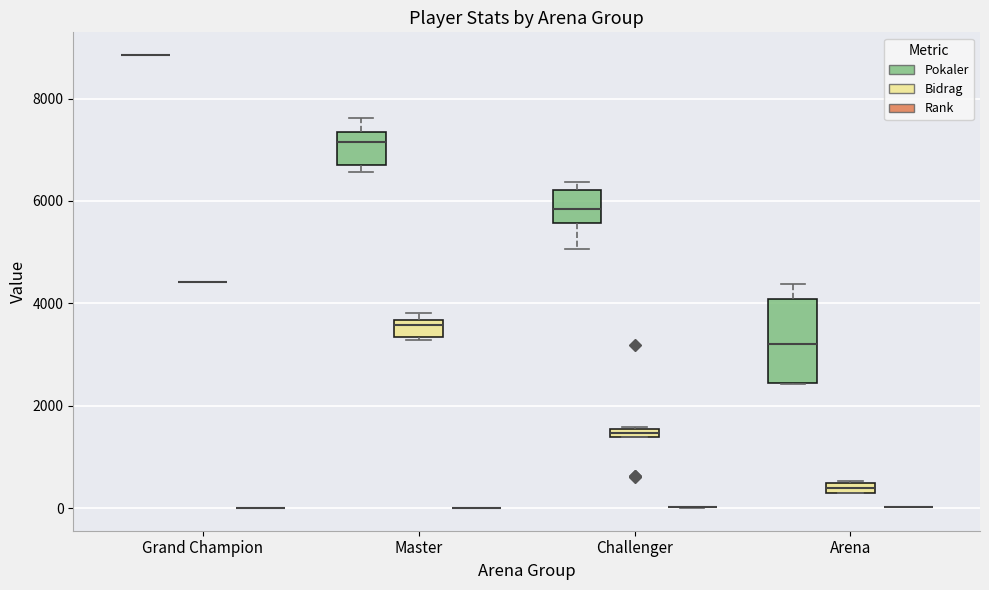

Comparing the boxes themselves (not the whiskers), which one is the tallest?

Arena (Pokaler)